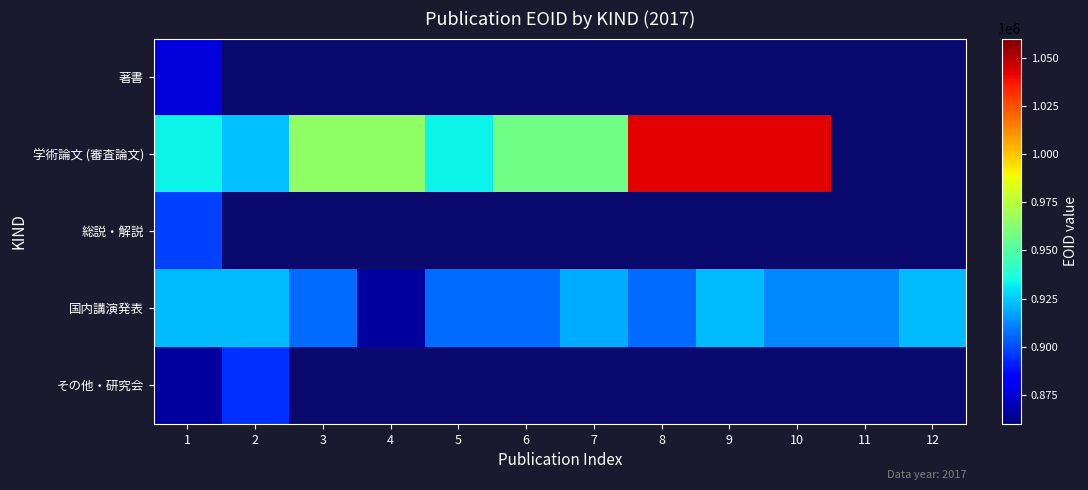

At which label does 学術論文 (審査論文) reach its peak?

10